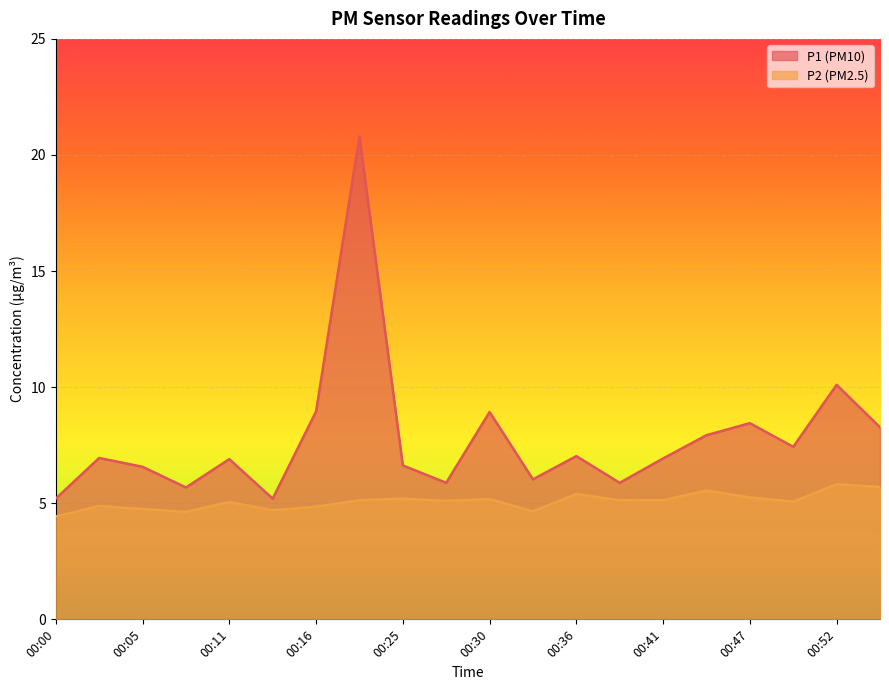

The P2 series shows 7.2 at 00:28. True or false?

False